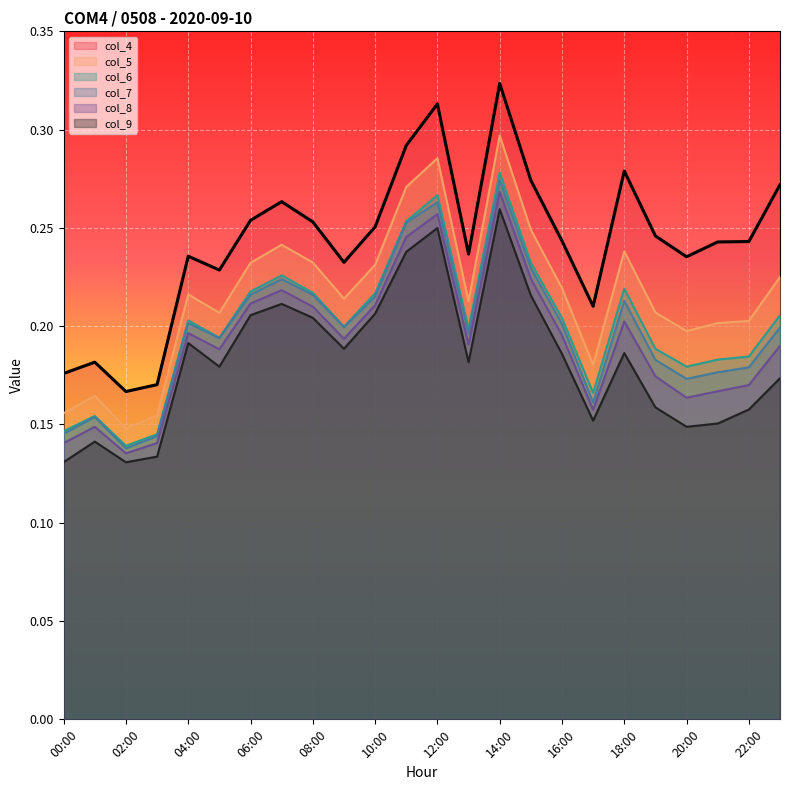

Count the number of categories in the chart.

24